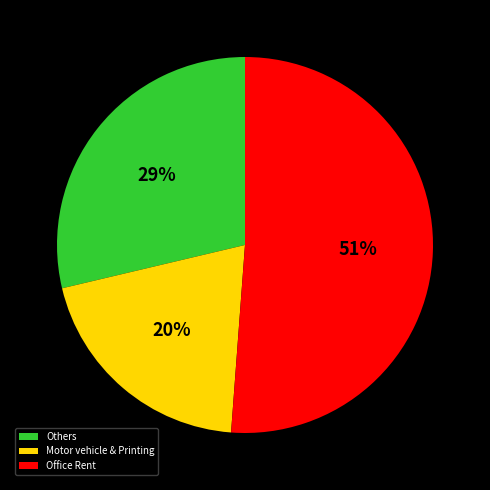

Which category accounts for the majority?

Office Rent